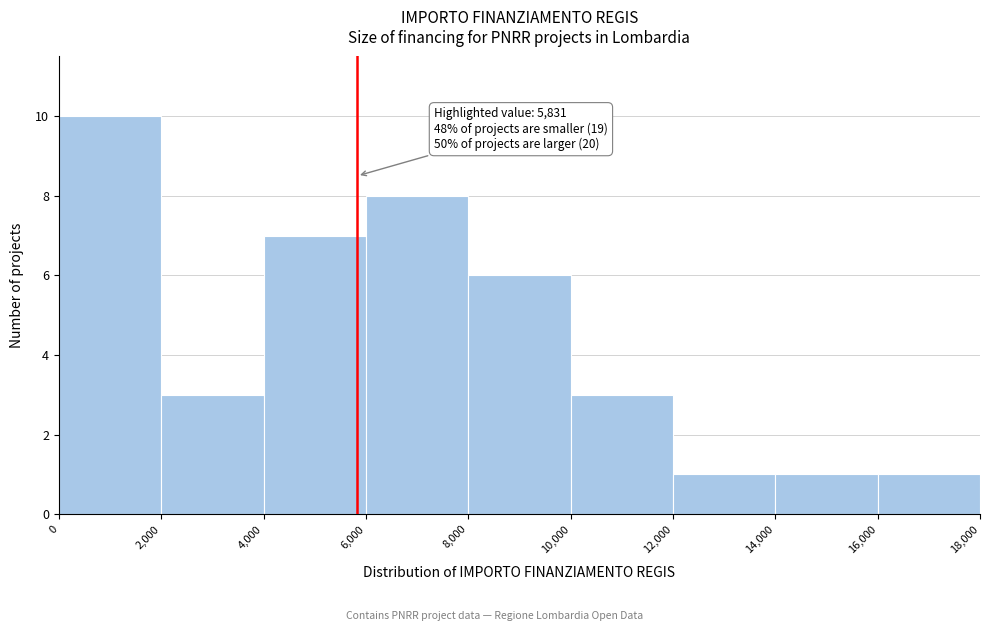

Over which range of the x-axis is the bar tallest?

0 to 2,000